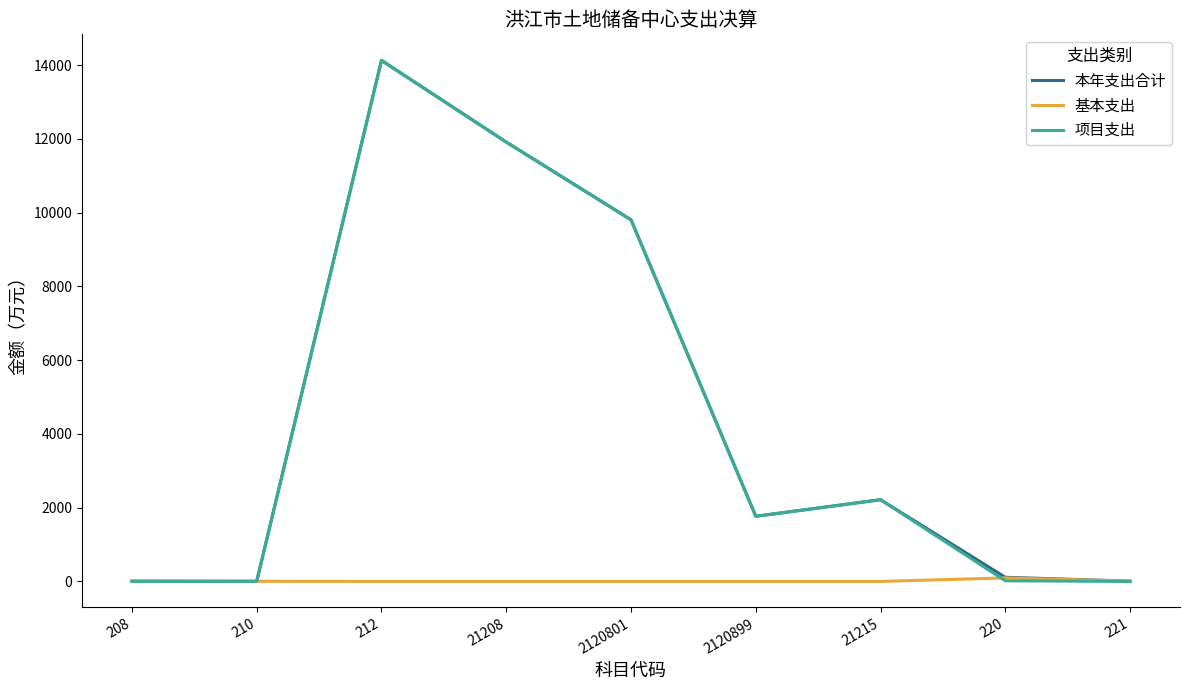

Between 2120801 and 221, which series saw the biggest shift?

项目支出